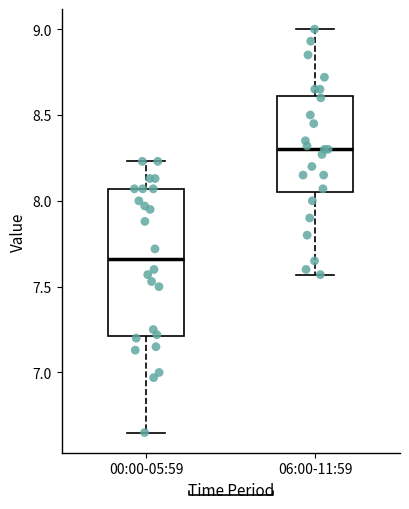

Where does the median line of the box for 00:00-05:59 sit on the y-axis? The values are not printed on the chart, so give them approximately, as read against the axis.

7.65